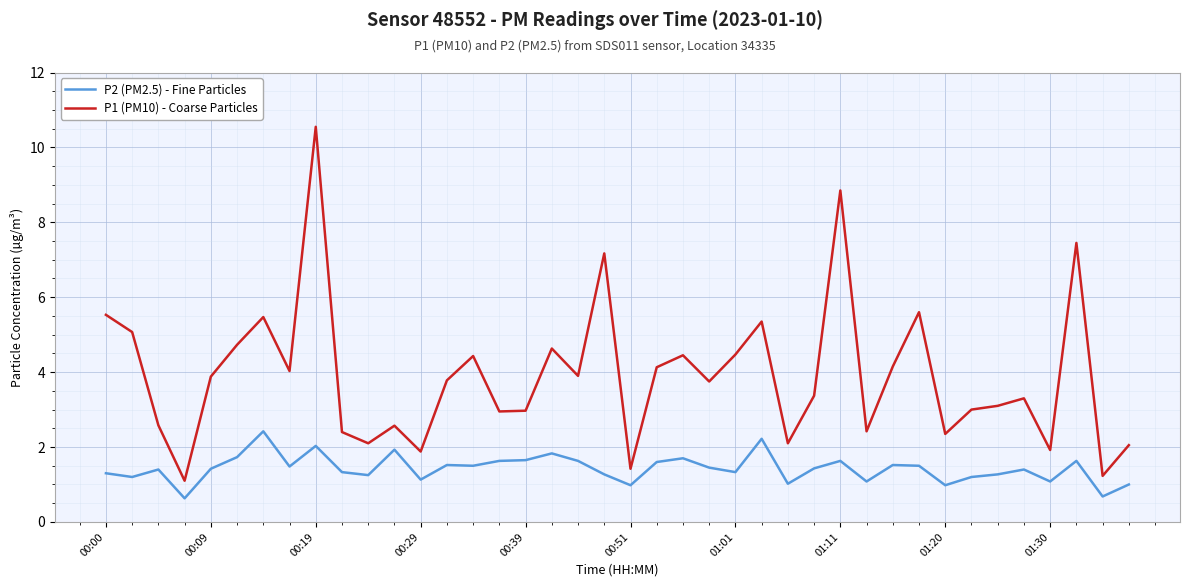

True or false: P1 (PM10) - Coarse Particles and P2 (PM2.5) - Fine Particles cross at least once.

False